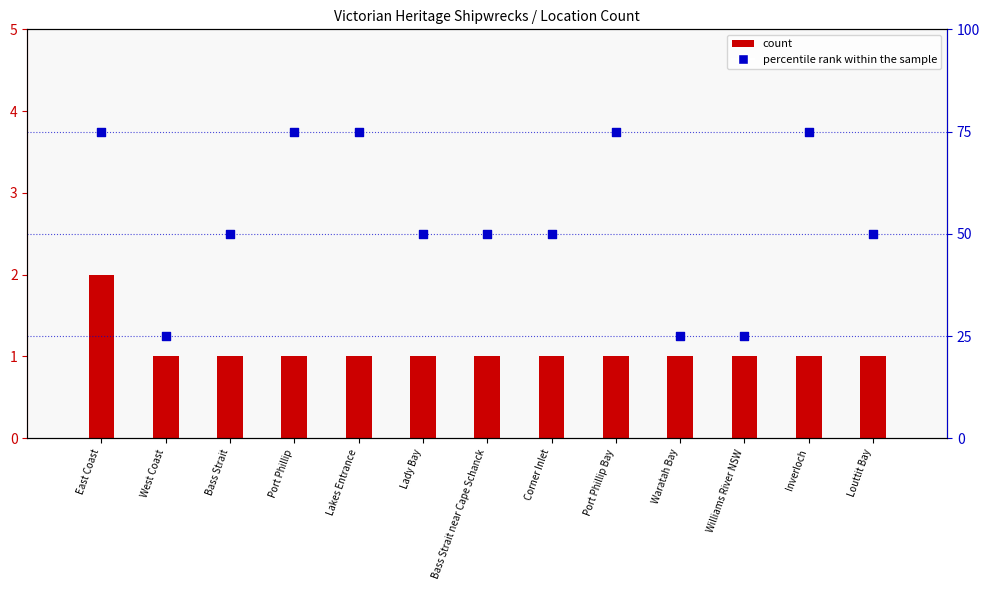

What are all the series names shown in the legend?

count, percentile rank within the sample